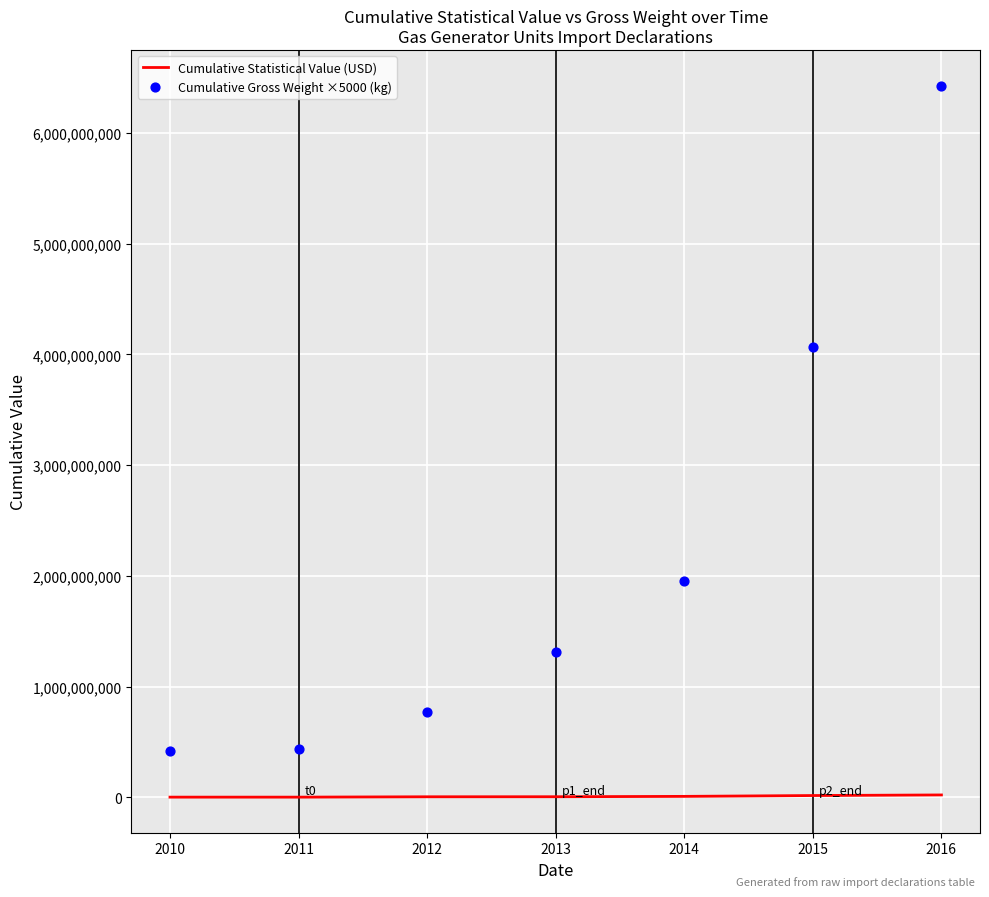

At which category is the sum across all series the highest?

2016